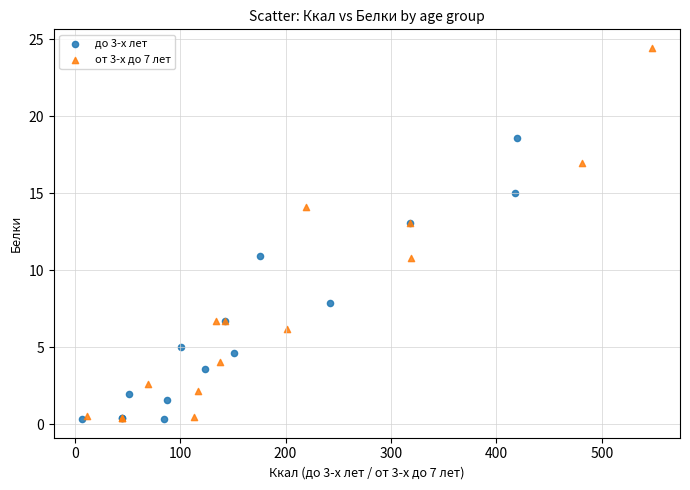

What are all the series names shown in the legend?

до 3-х лет, от 3-х до 7 лет